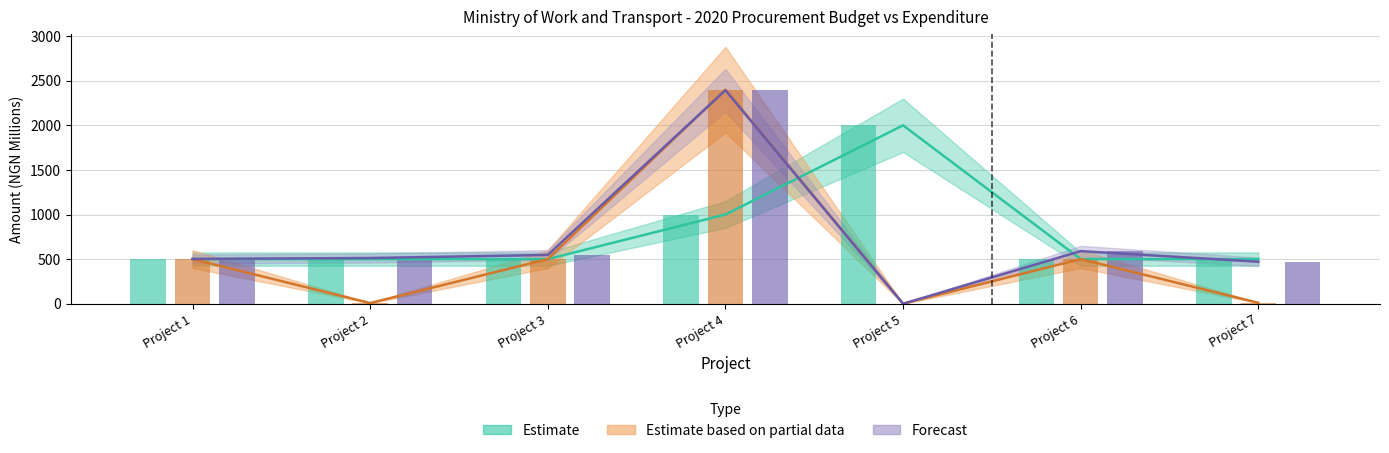

Rank the categories by Actual Expenditure Amount value from highest to lowest.

Project 4, Project 6, Project 3, Project 2, Project 1, Project 7, Project 5